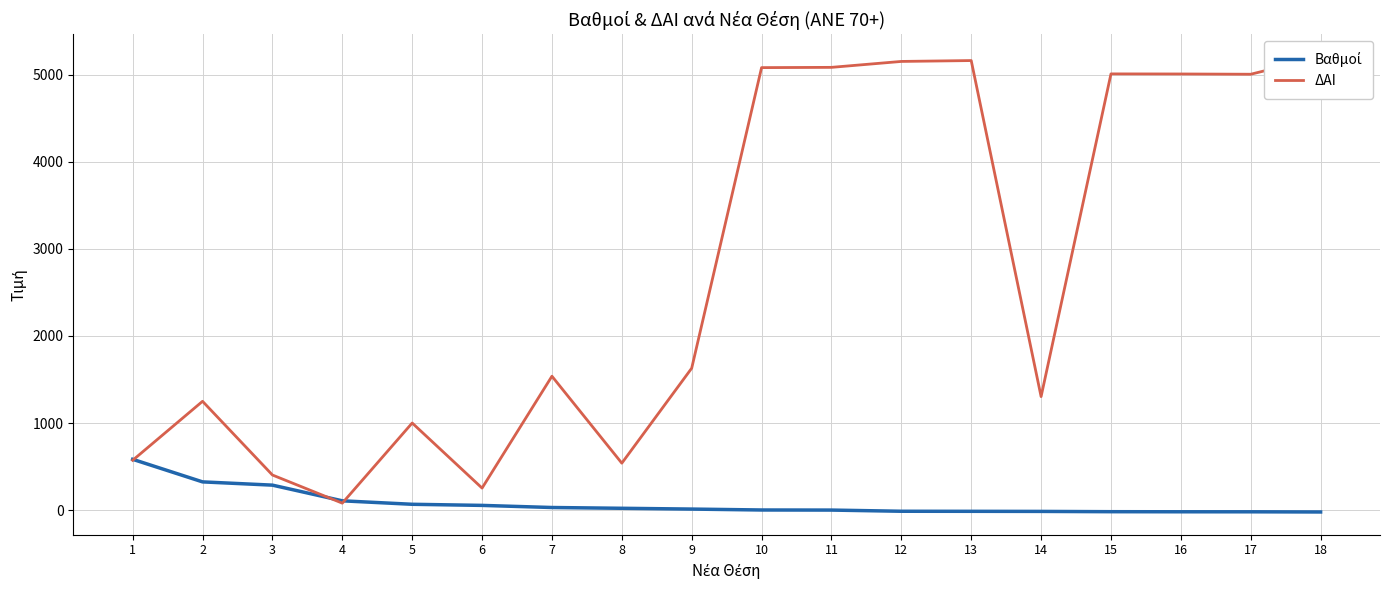

Rank the series at 17 from lowest to highest value.

Βαθμοί, ΔΑΙ